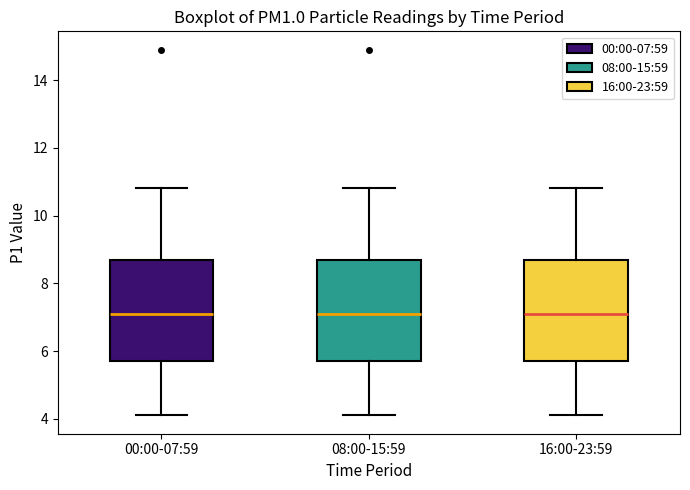

Where is the upper edge of the box for 08:00-15:59 on the y-axis? The values are not printed on the chart, so give them approximately, as read against the axis.

8.6